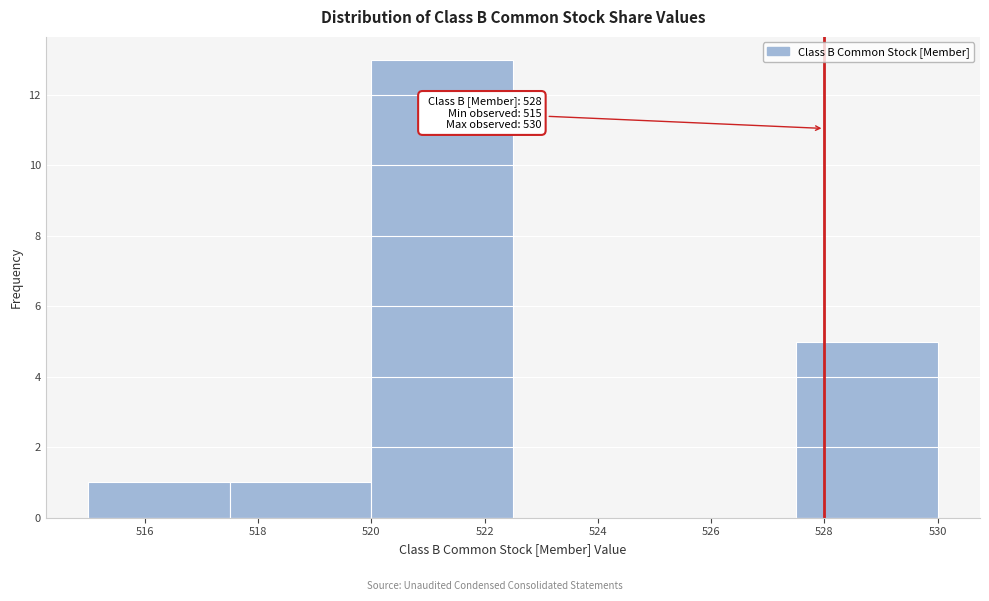

Which range on the x-axis has the tallest bar?

520.0 to 522.5